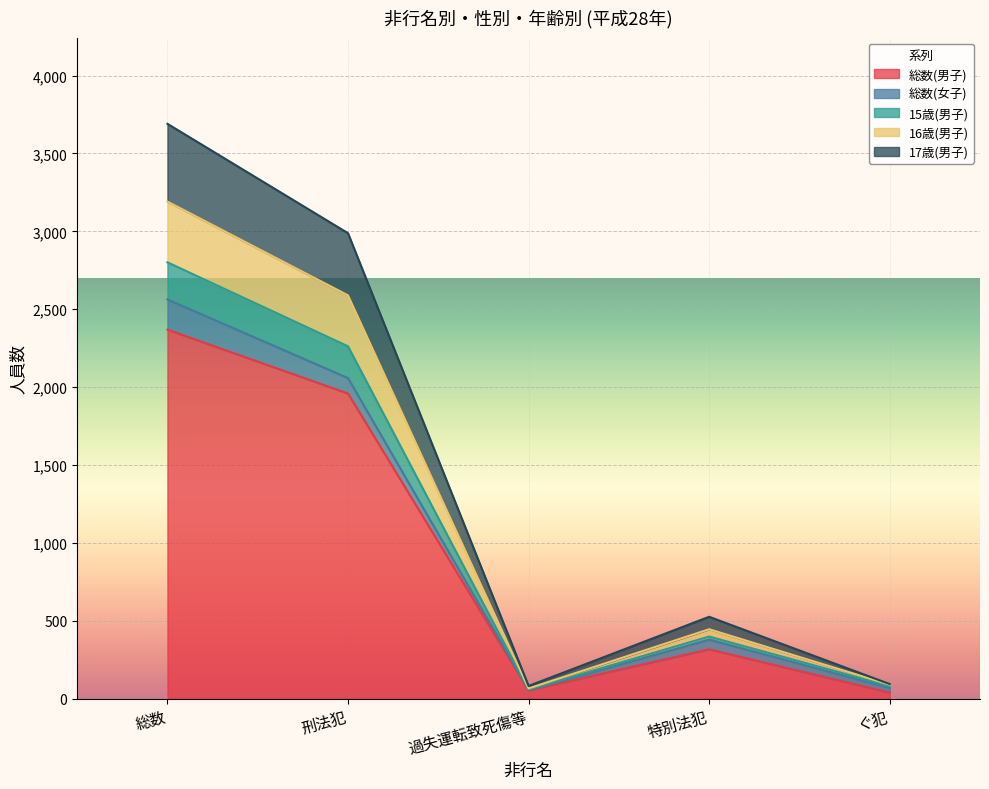

Rank the categories by 総数(男子) value from highest to lowest.

総数, 刑法犯, 特別法犯, 過失運転致死傷等, ぐ犯